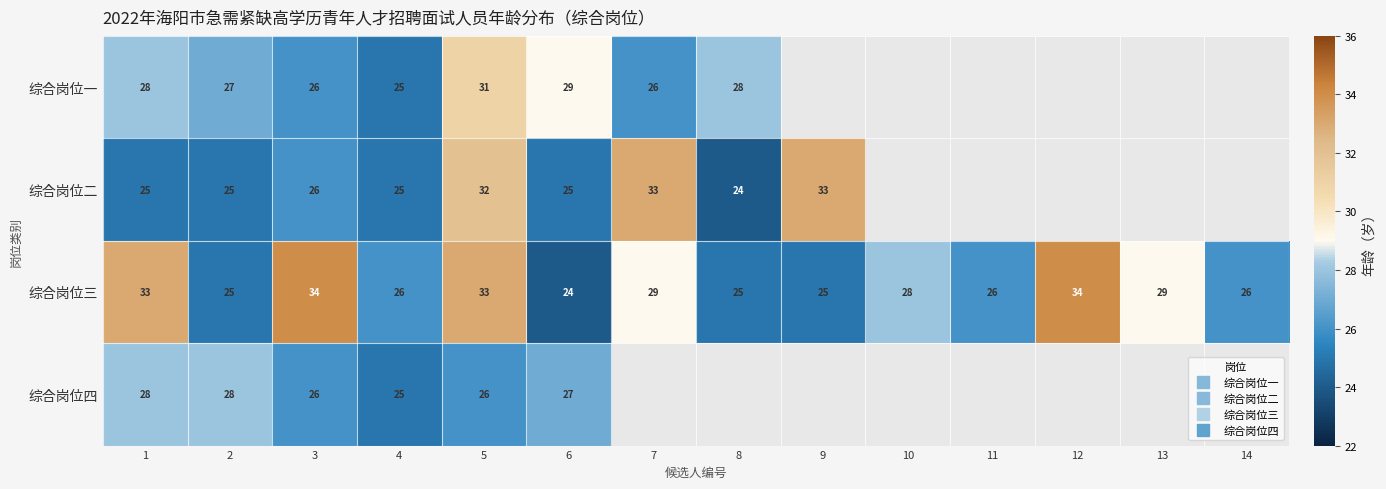

Rank the series by their maximum value, from lowest to highest.

综合岗位四, 综合岗位一, 综合岗位二, 综合岗位三